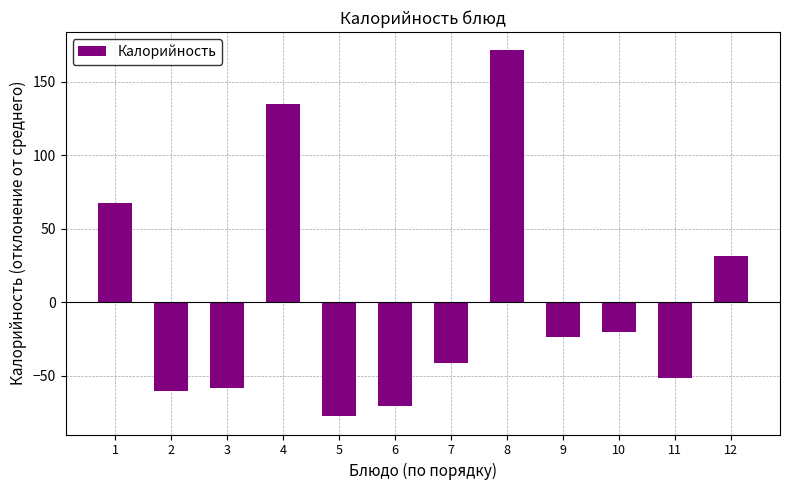

True or false: the data shows -70.6 at 6.

True